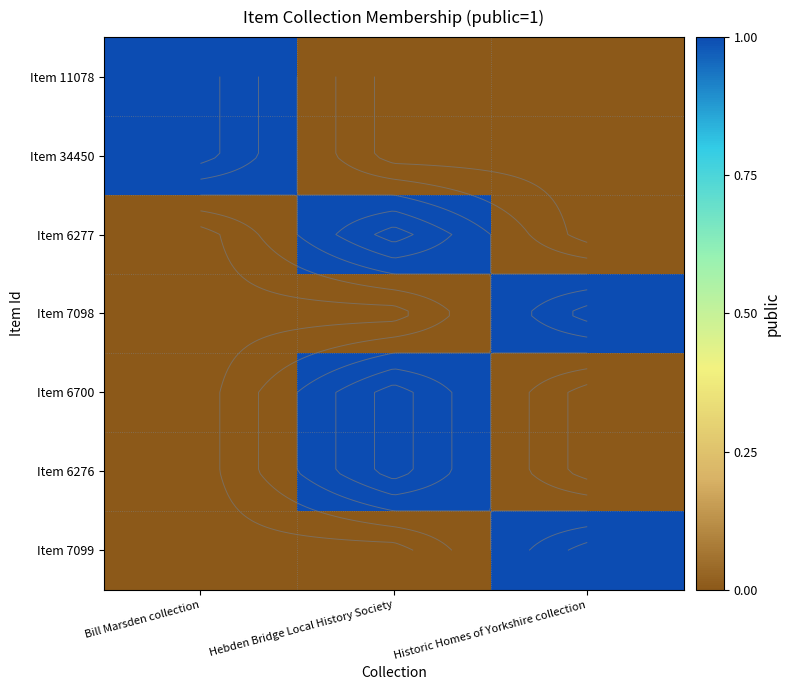

List the series in order of their peak value, lowest first.

Item 11078, Item 34450, Item 6277, Item 7098, Item 6700, Item 6276, Item 7099